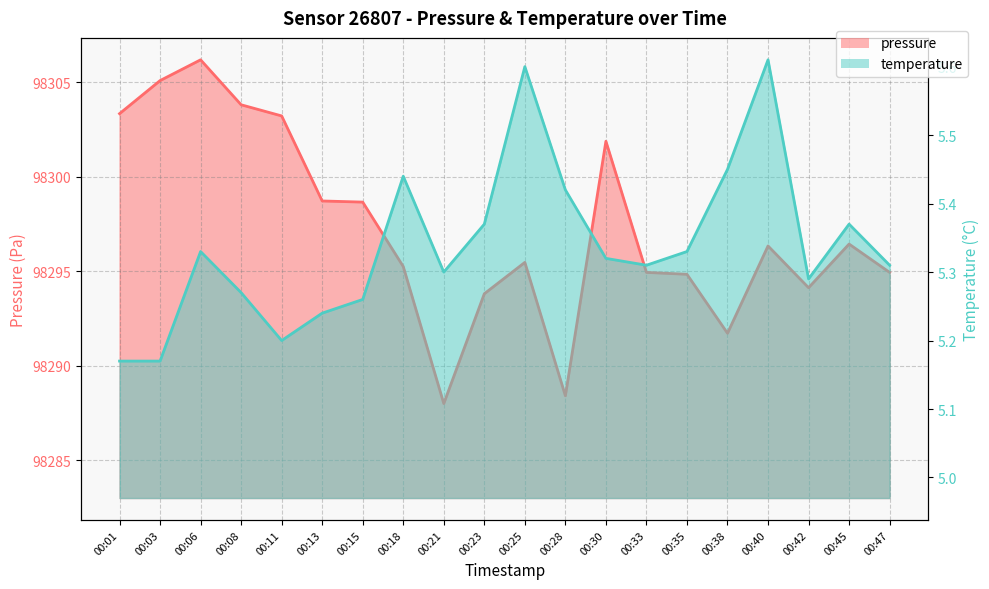

Which category has the highest value in the pressure series?

00:06